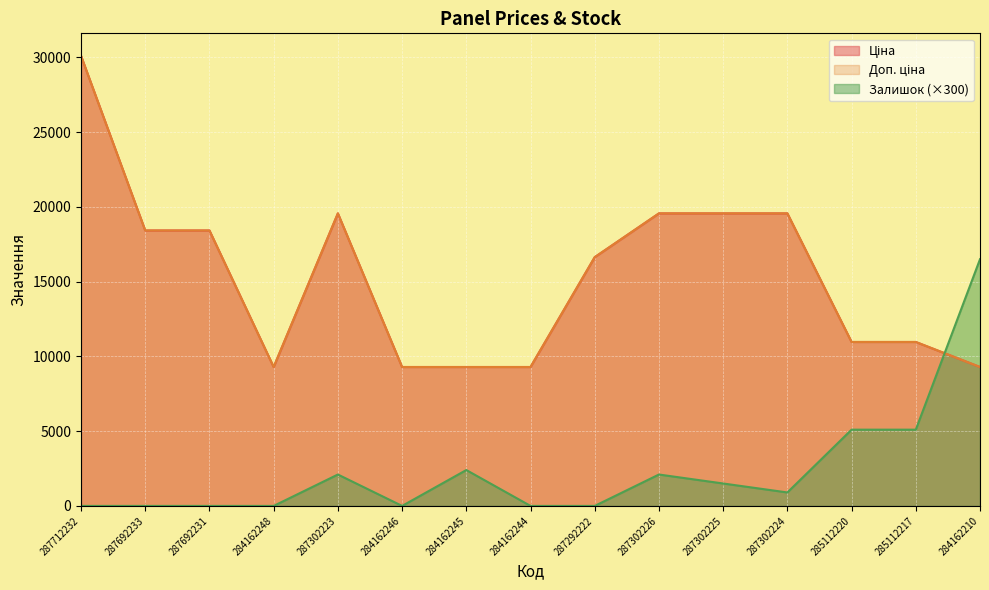

What is the sum of the Доп. ціна values at 284162248 and 285112217?

20254.9